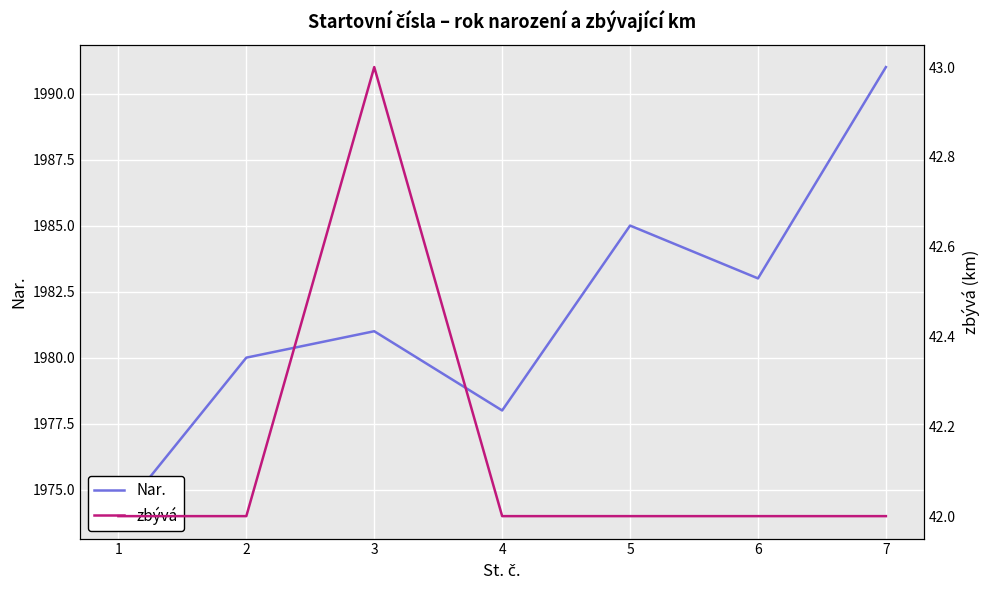

The Nar. series shows 801 at 2. True or false?

False